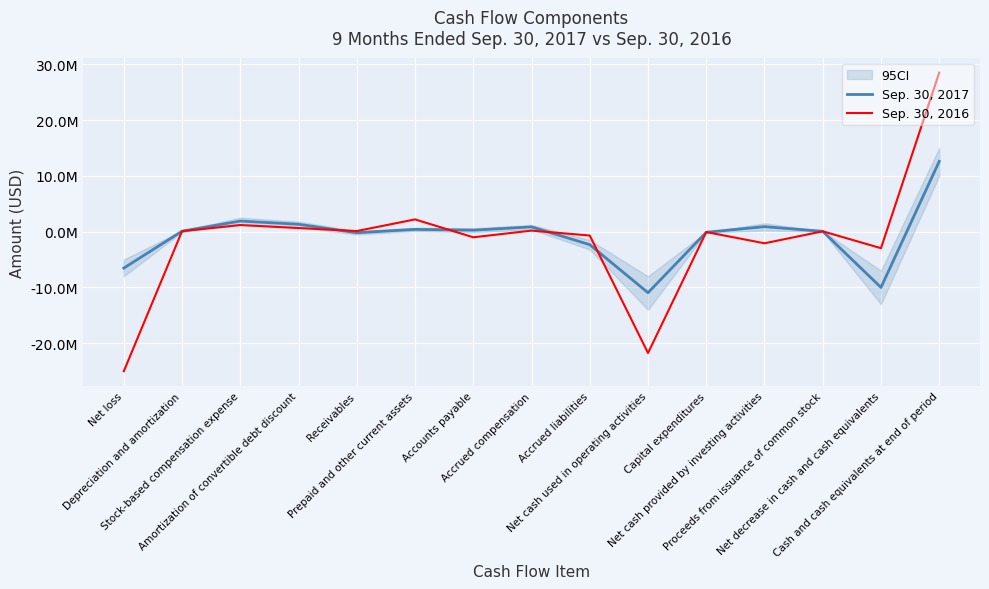

Where is the first local maximum for Sep. 30, 2016?

Stock-based compensation expense